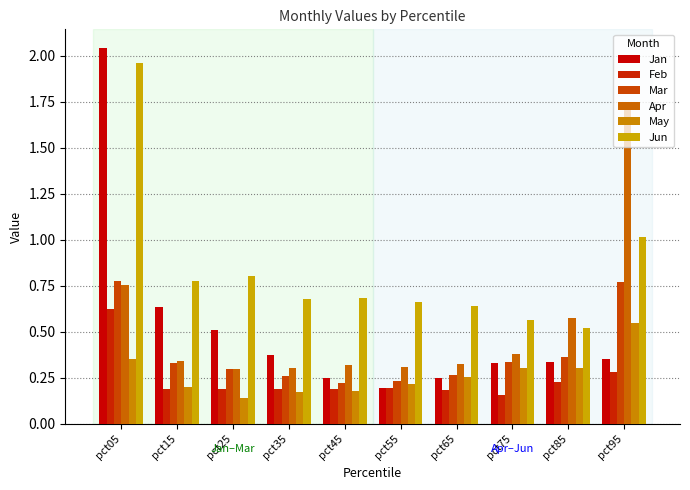

List the labels in order of Feb value, smallest first.

pct75, pct65, pct15, pct35, pct45, pct25, pct55, pct85, pct95, pct05